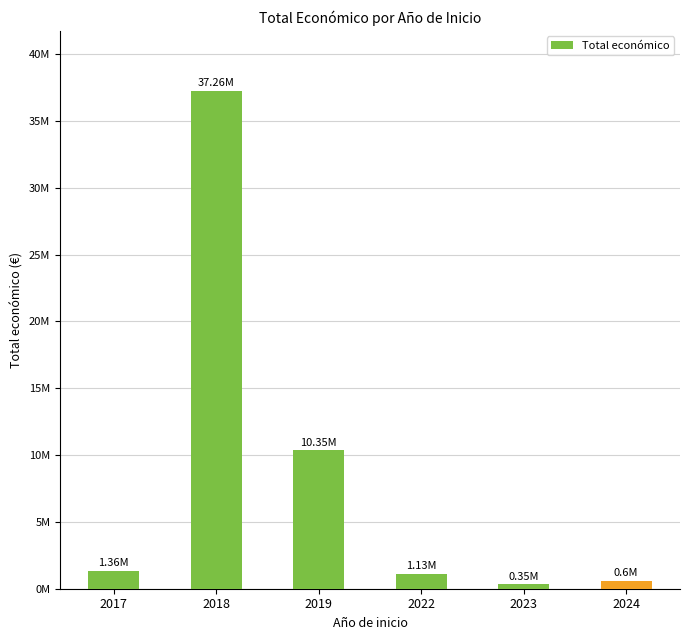

Which category has the highest value across all series?

2018